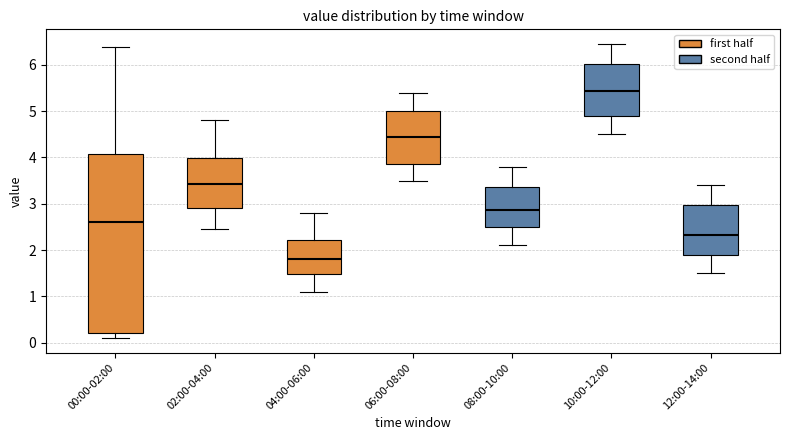

Comparing the boxes themselves (not the whiskers), which one is the tallest?

00:00-02:00